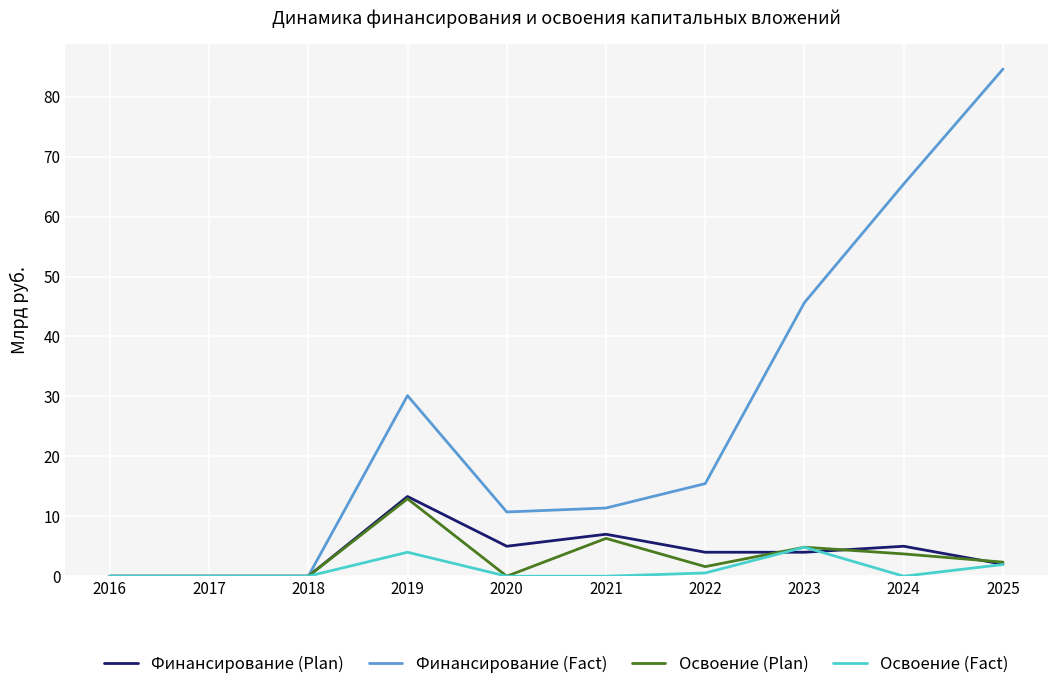

What is the difference between the highest and lowest values at 2023?

41.7